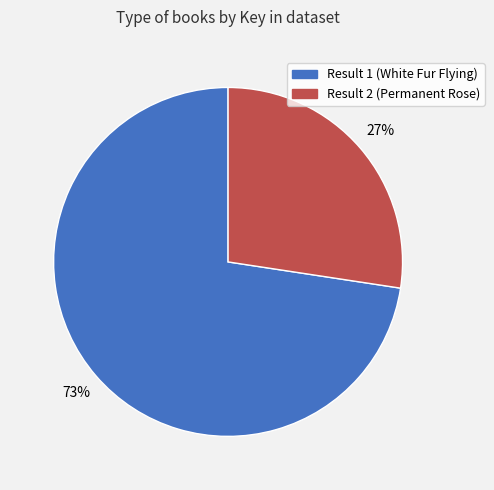

Rank the categories by value from highest to lowest.

Result 1 (White Fur Flying), Result 2 (Permanent Rose)